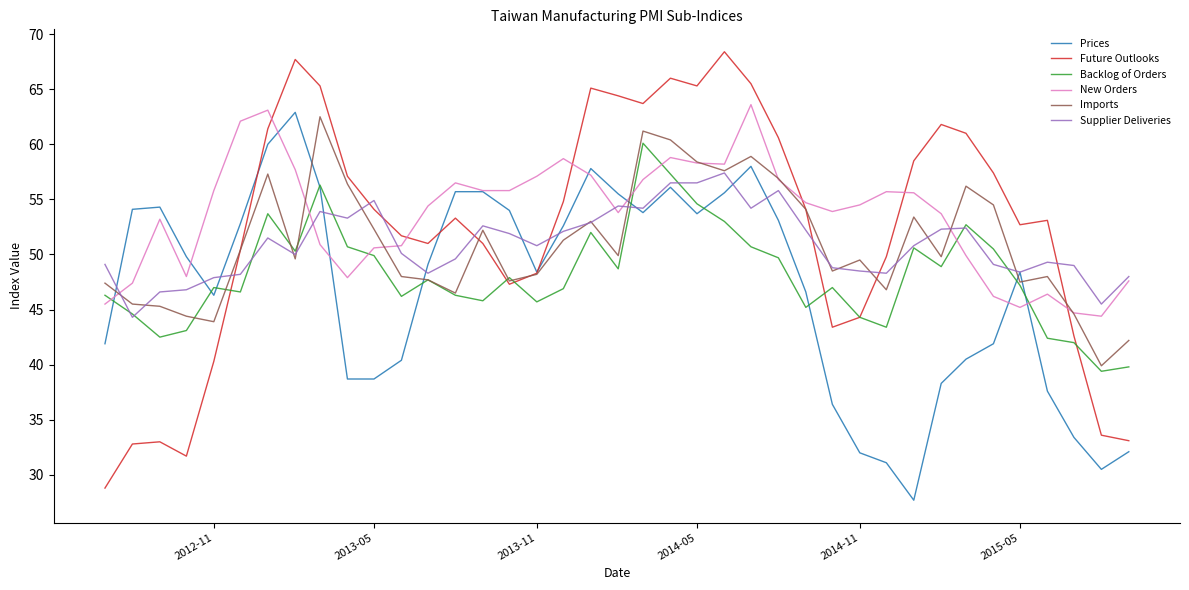

True or false: New Orders and Backlog of Orders intersect in this chart.

True